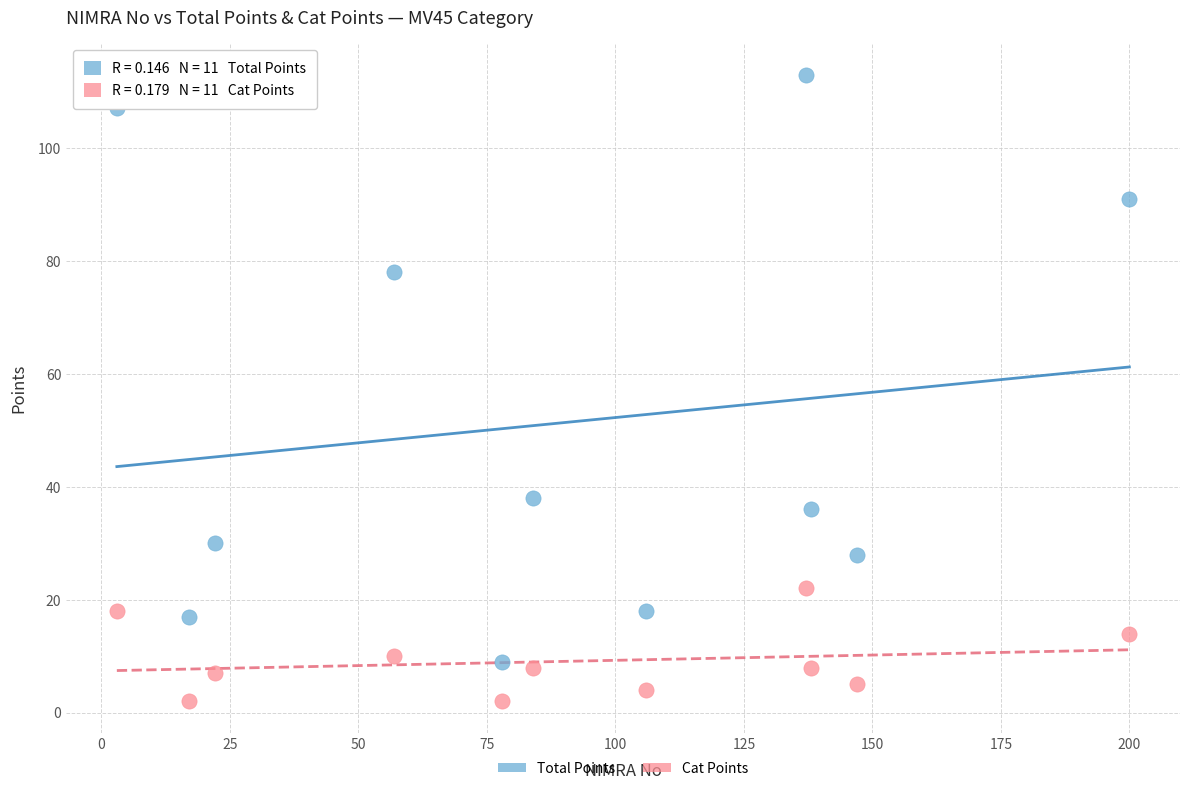

Which series contains the lowest Y value?

Cat Points